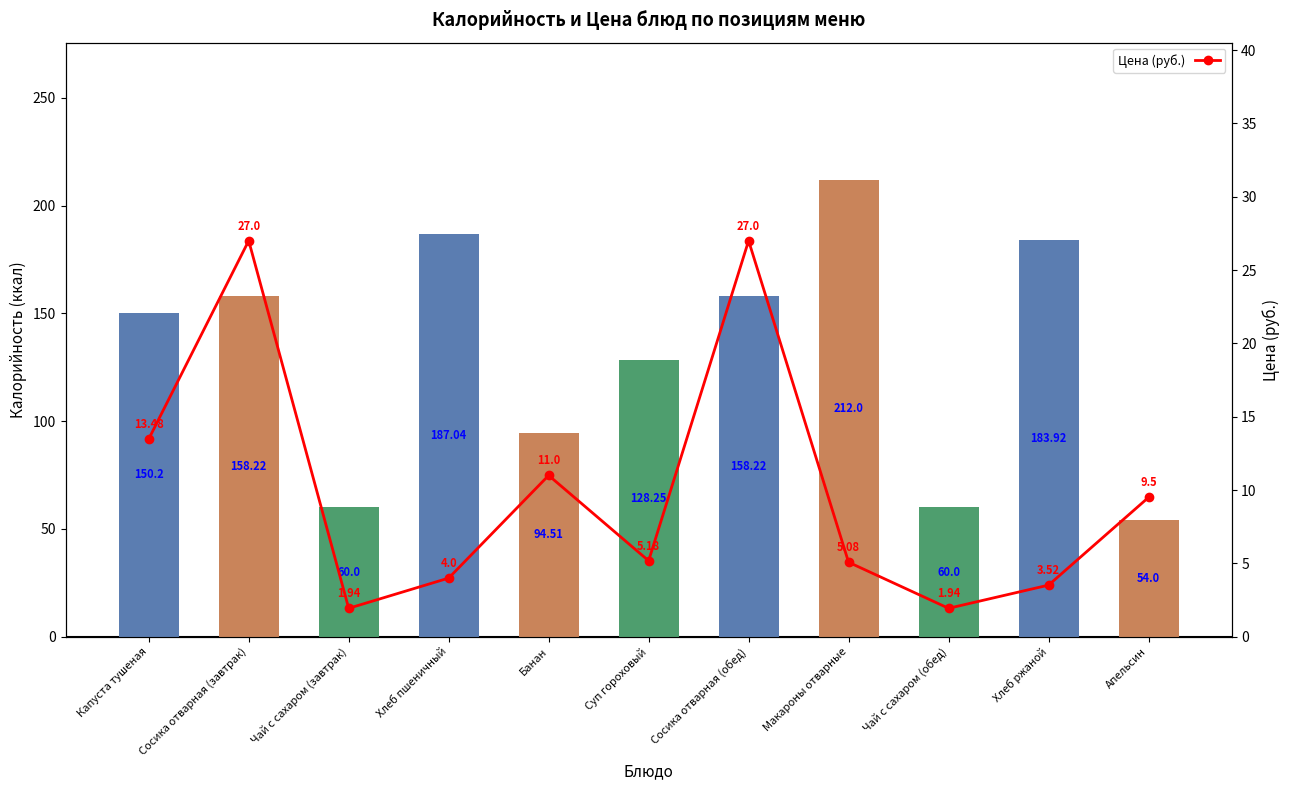

Is the value of Калорийность at Сосика отварная (обед) greater than the value of Цена (руб.) at Суп гороховый?

Yes